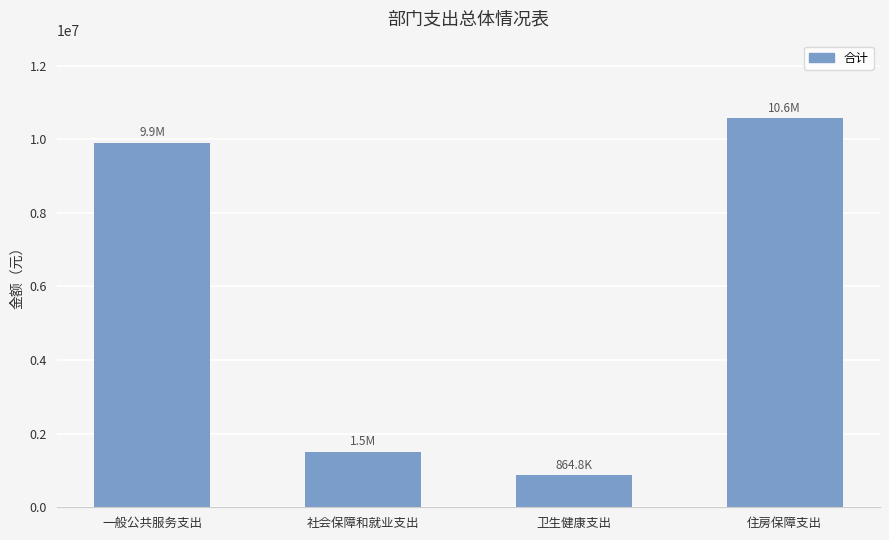

What is the average value?

5707899.2